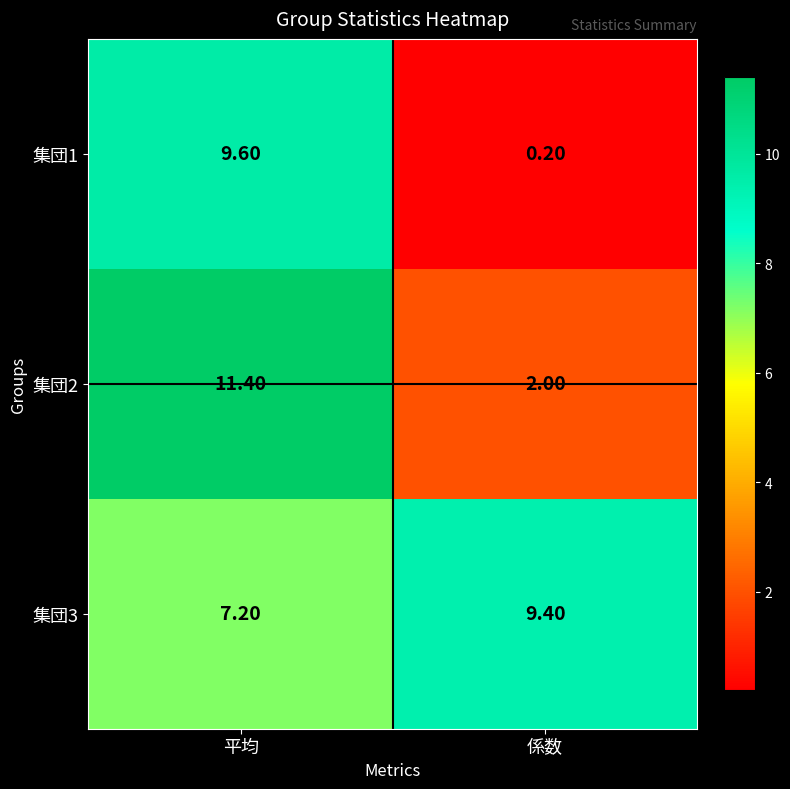

What is the sum of all 集団2 values?

13.4